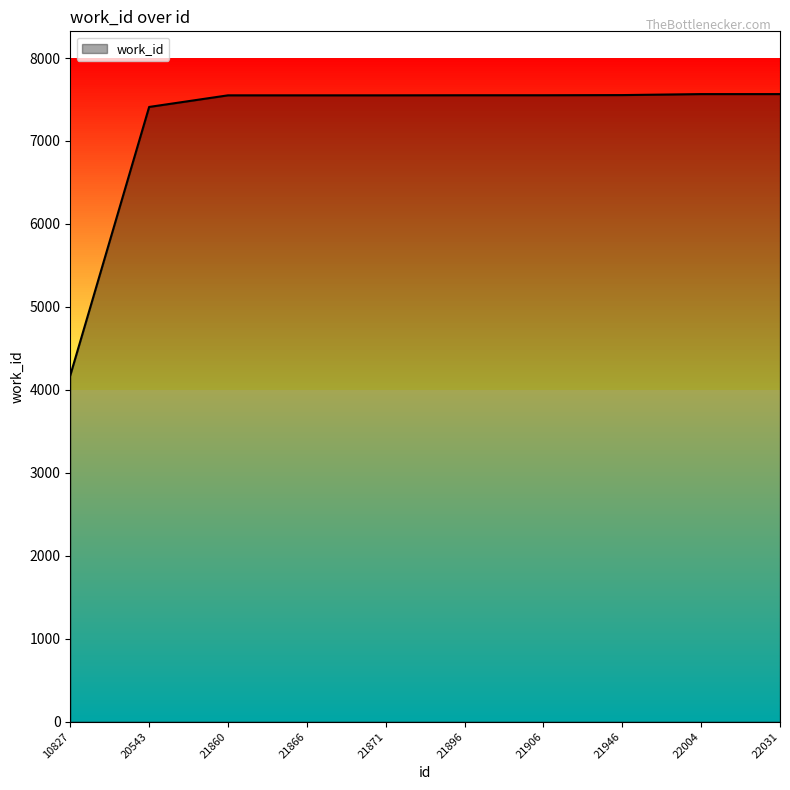

Approximately how many times larger is the value at 21896 compared to 21860?

1.0